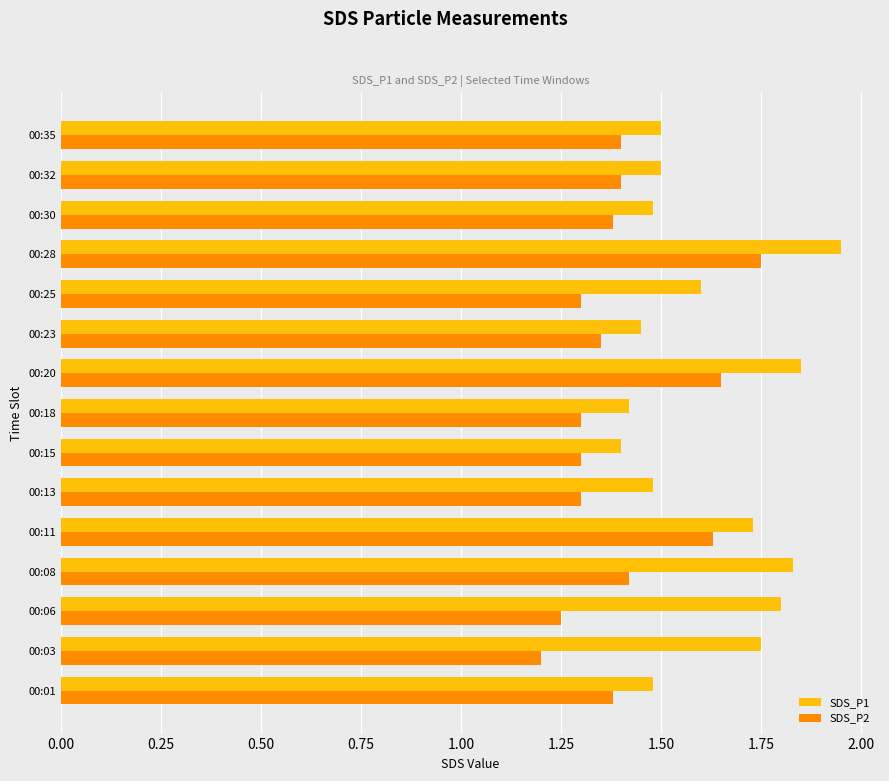

What is the sum of all SDS_P2 values?

21.0